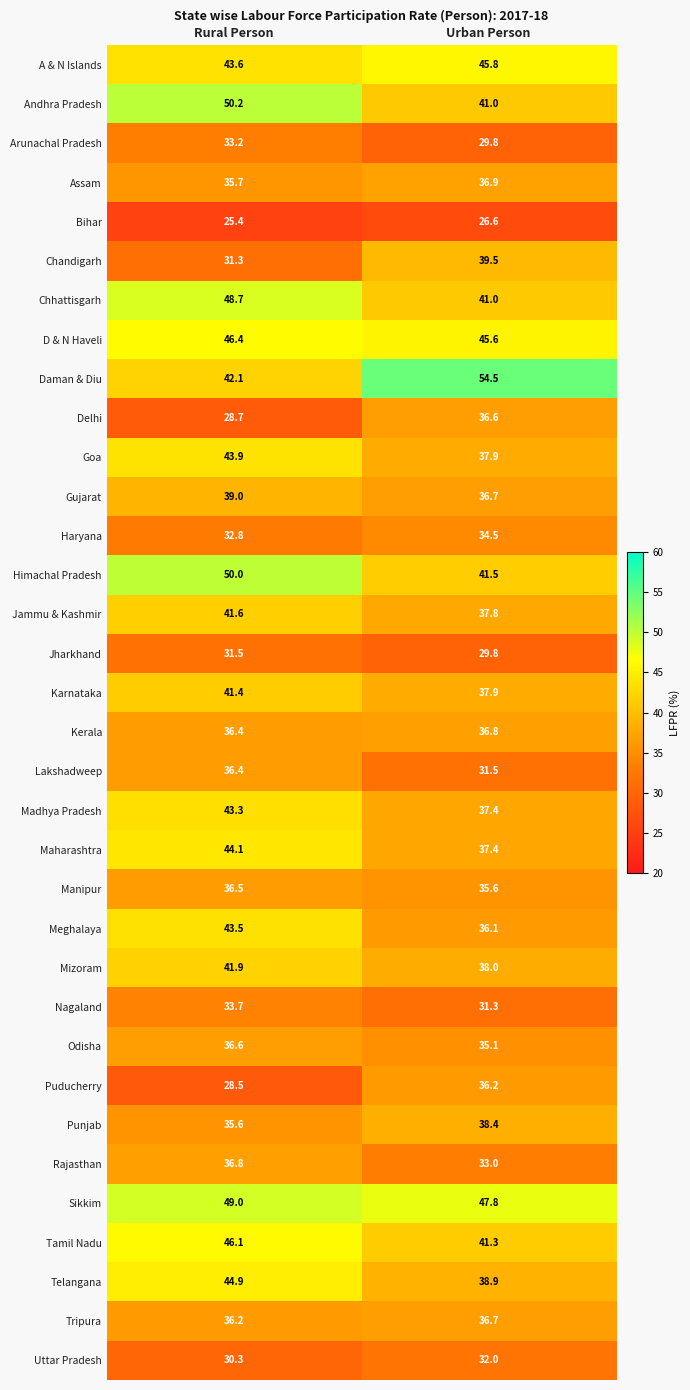

What is the sum of all Mizoram values?

79.9